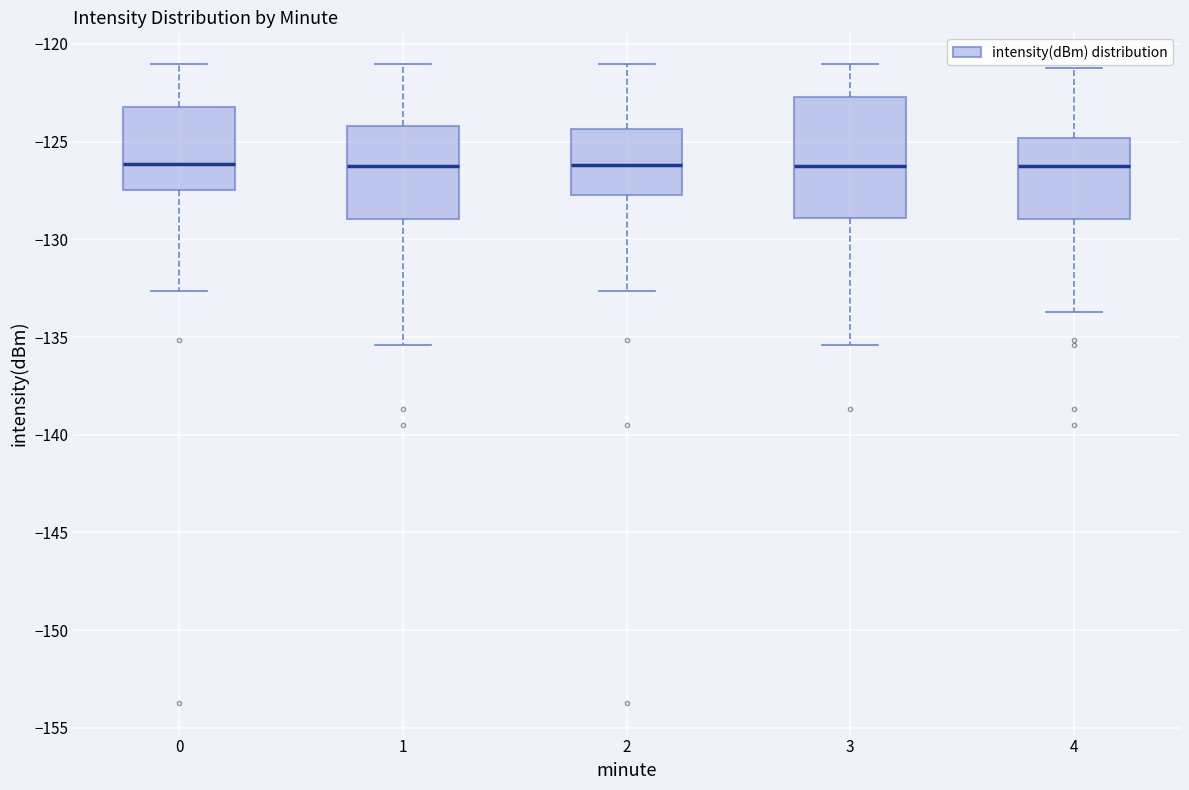

Where does the median line of the box at x = 4 sit on the y-axis? The values are not printed on the chart, so give them approximately, as read against the axis.

-126.0